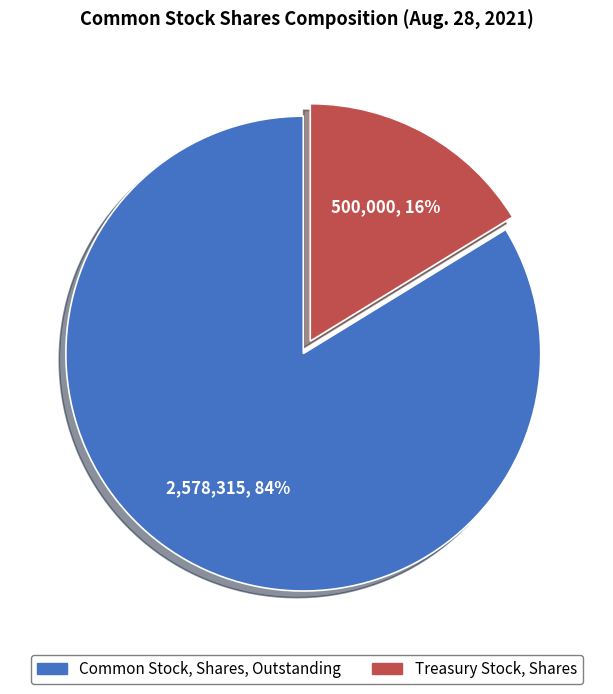

The Common Stock, Shares, Outstanding slice represents 89% of the pie. True or false?

False